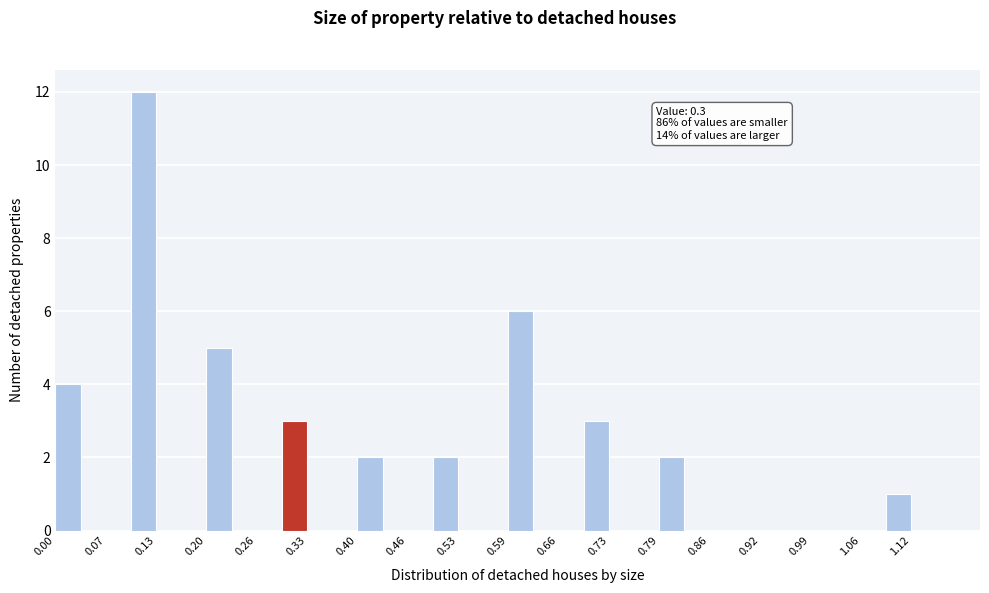

Read against the x-axis, roughly where is the centre of the tallest bar?

0.12